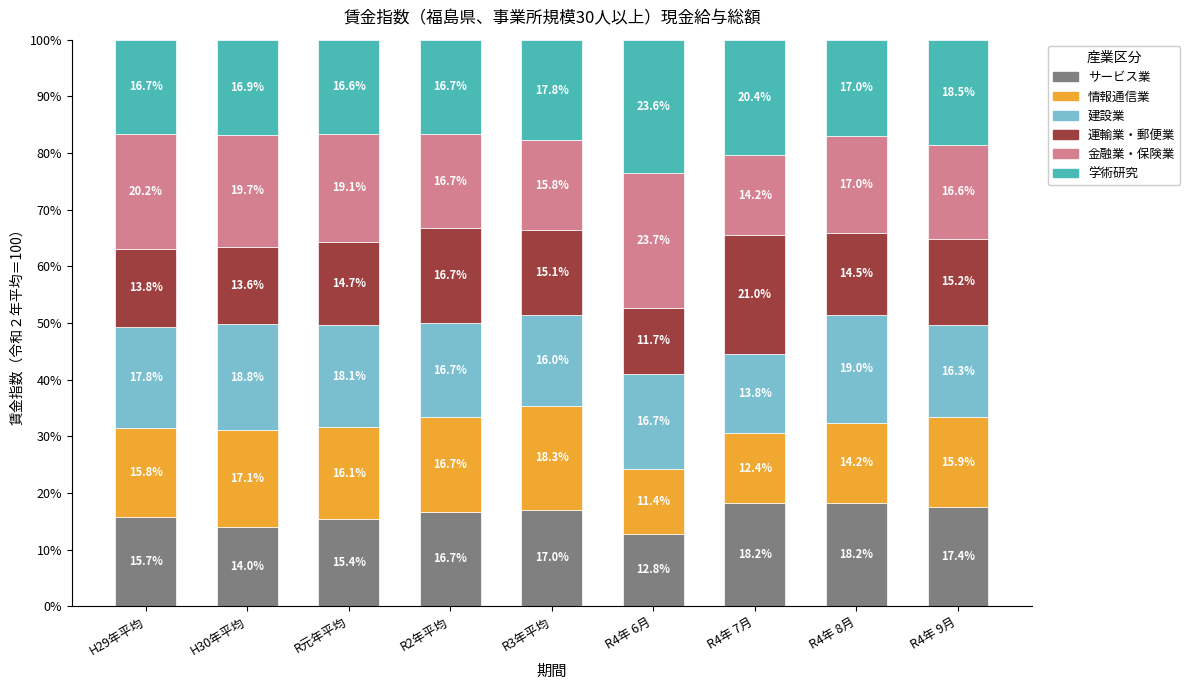

What are all the series names shown in the legend?

サービス業, 情報通信業, 建設業, 運輸業・郵便業, 金融業・保険業, 学術研究